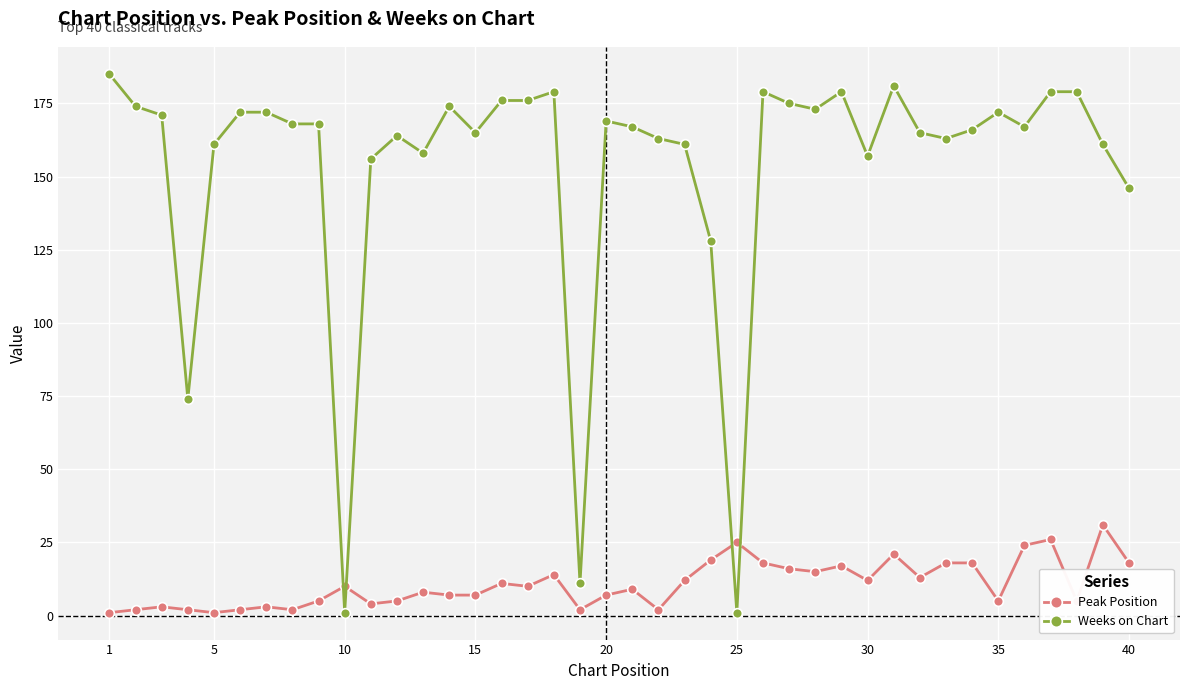

At how many categories does at least one series exceed 84?

36